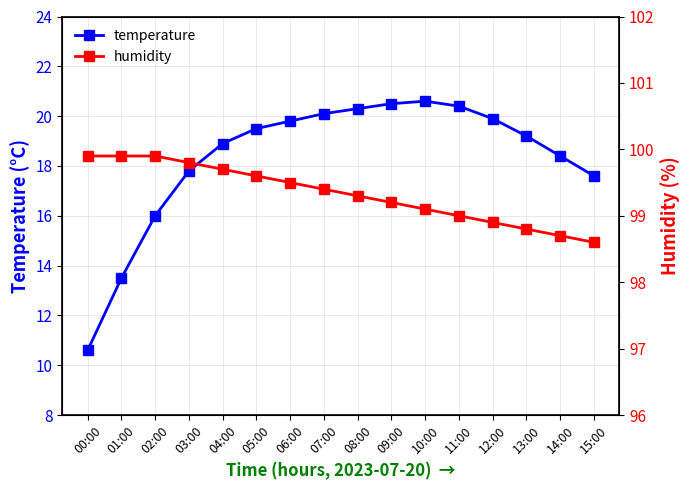

True or false: humidity has more than 1 interior local peaks.

False